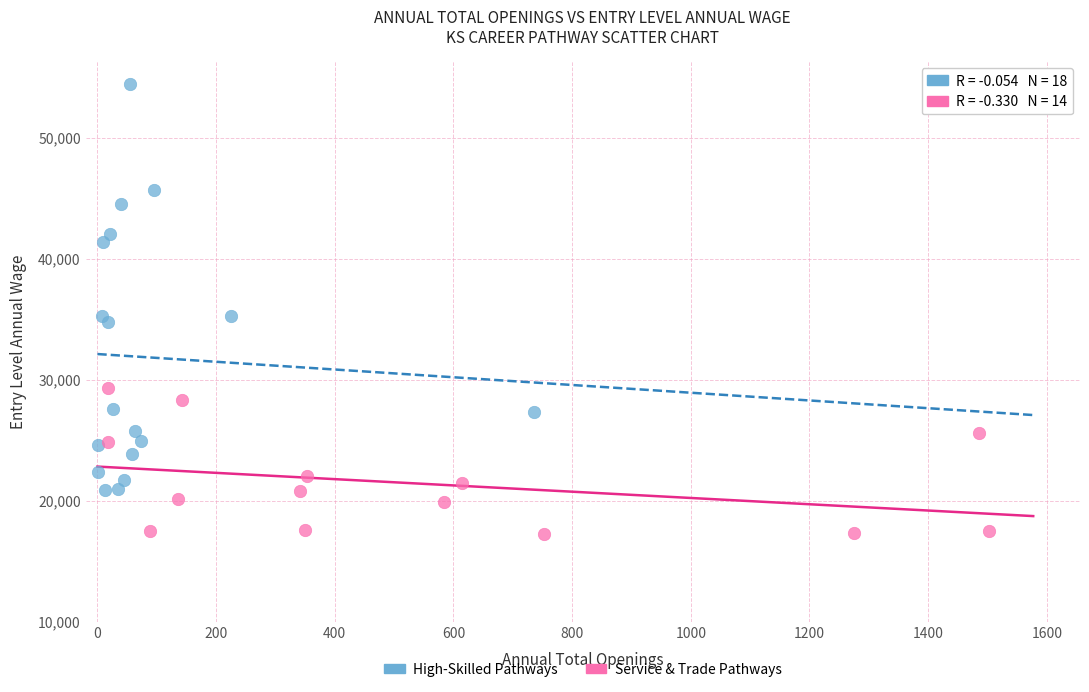

What are all the series names shown in the legend?

High-Skilled Pathways, Service & Trade Pathways